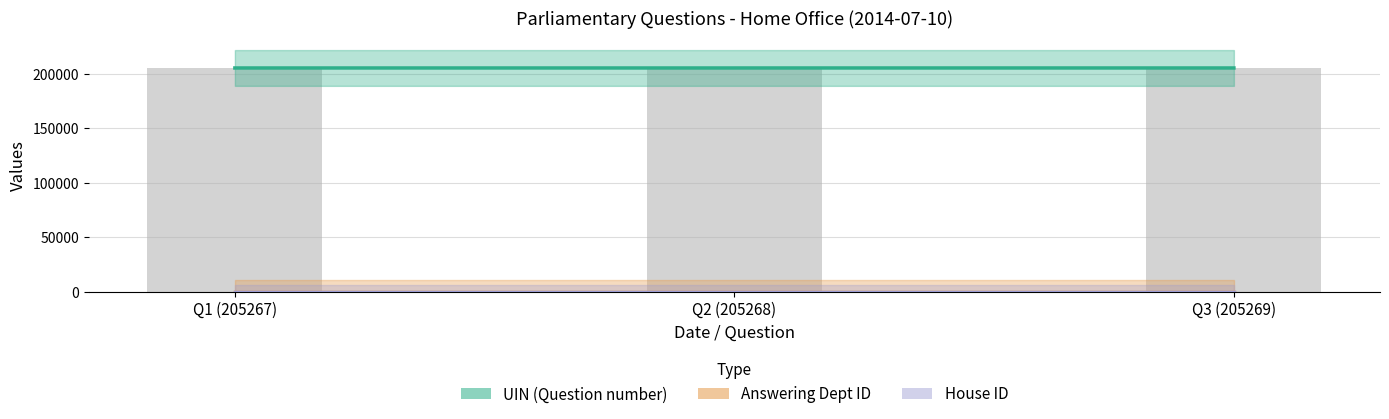

Reading right to left, what are all the values shown in this chart?

UIN (Question number): Q3 (205269)=205269	Q2 (205268)=205268	Q1 (205267)=205267
Answering Dept ID: Q3 (205269)=1	Q2 (205268)=1	Q1 (205267)=1
House ID: Q3 (205269)=1	Q2 (205268)=1	Q1 (205267)=1